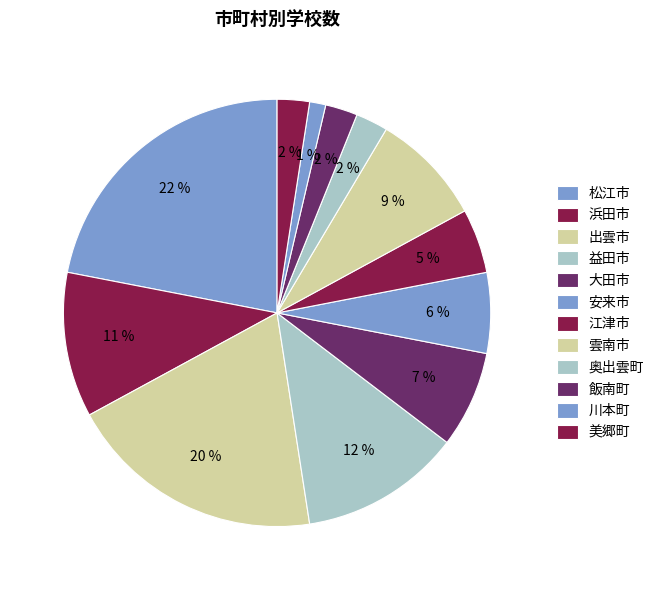

Which slice is the largest?

松江市